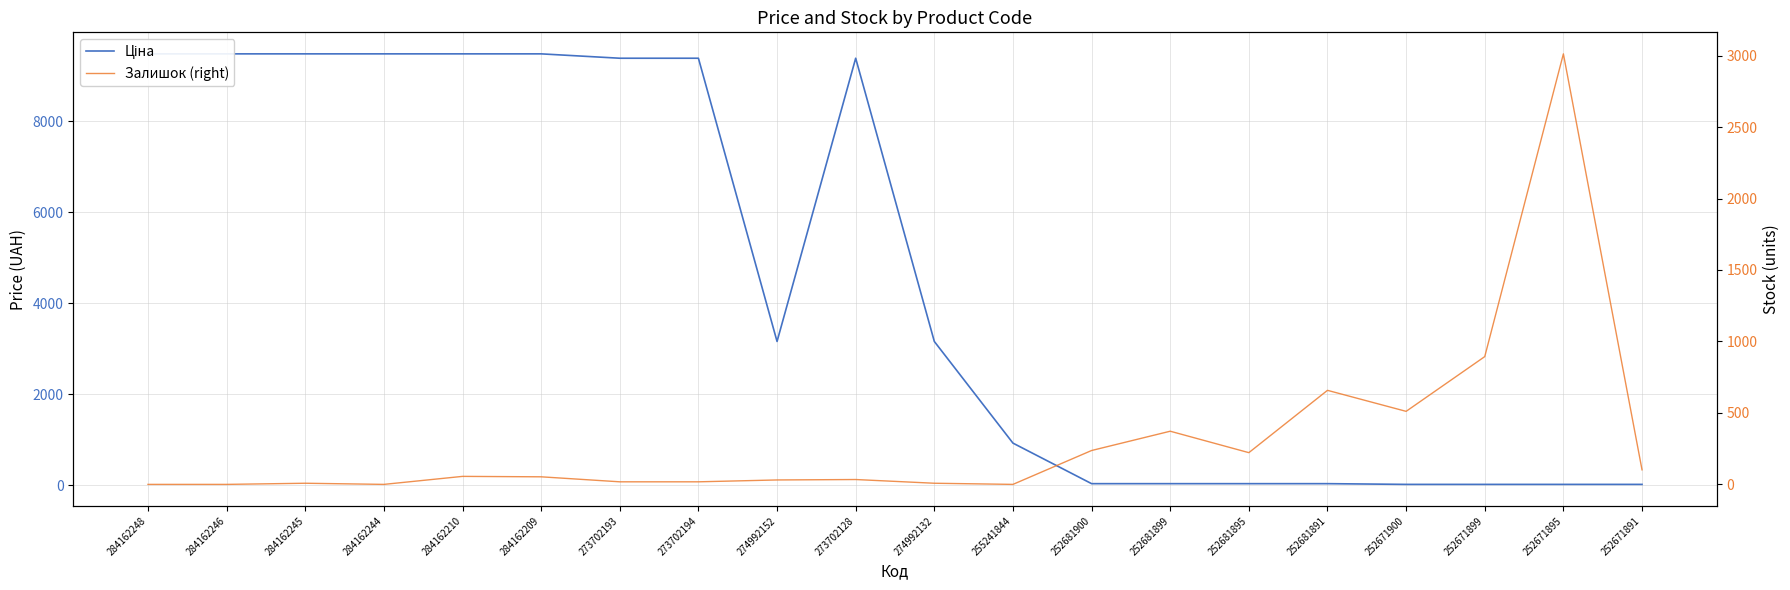

What is the difference between the maximum and minimum values in the Ціна series?

9464.1